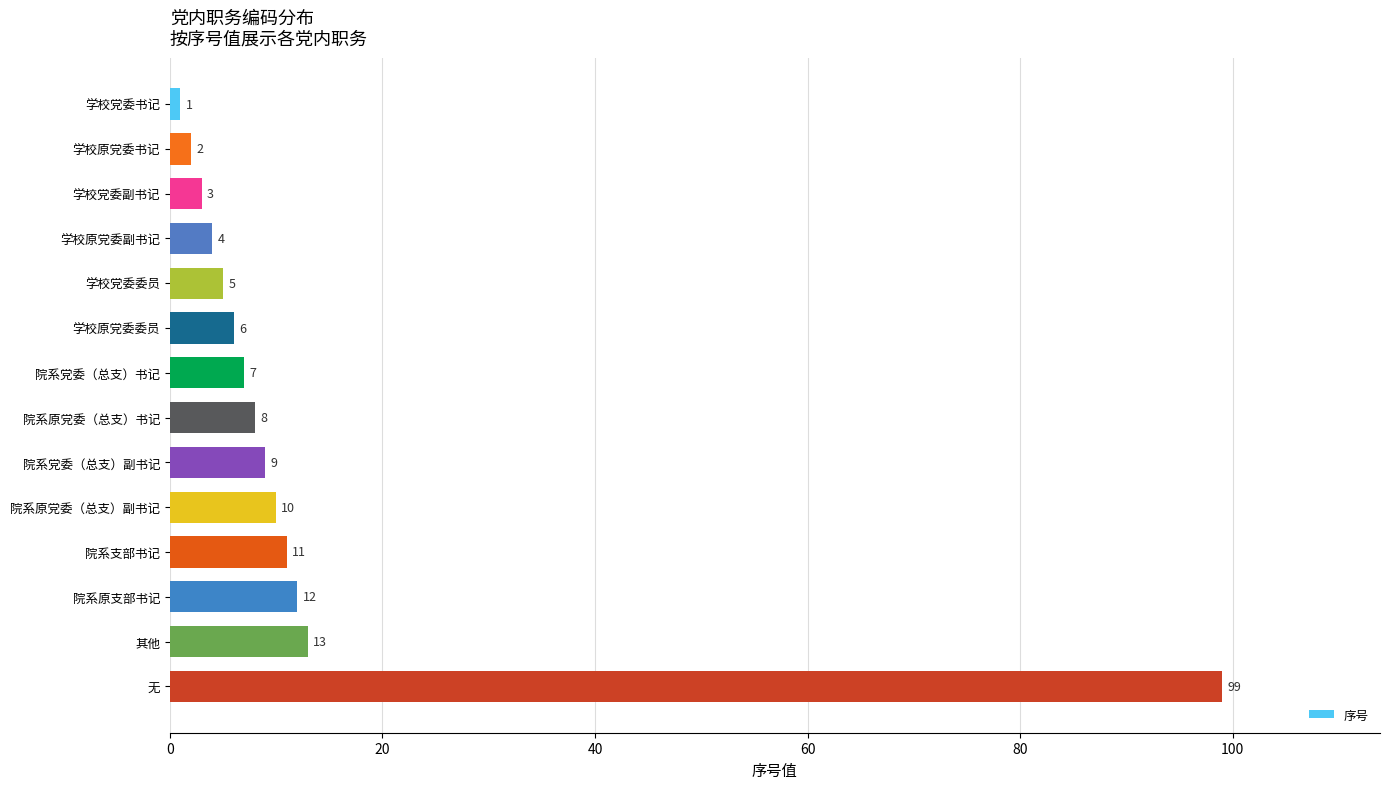

What position from the top is 学校原党委委员?

6